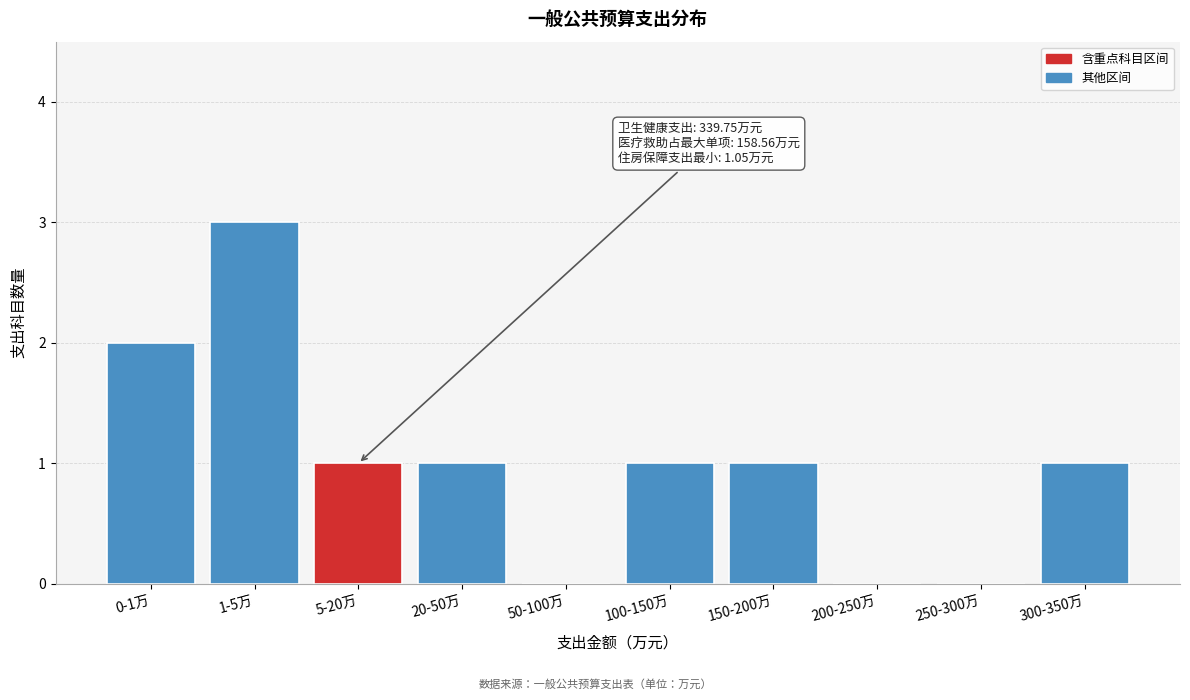

Reading left to right, list all the values displayed in this chart.

0-1万=2	1-5万=3	5-20万=1	20-50万=1	50-100万=0	100-150万=1	150-200万=1	200-250万=0	250-300万=0	300-350万=1